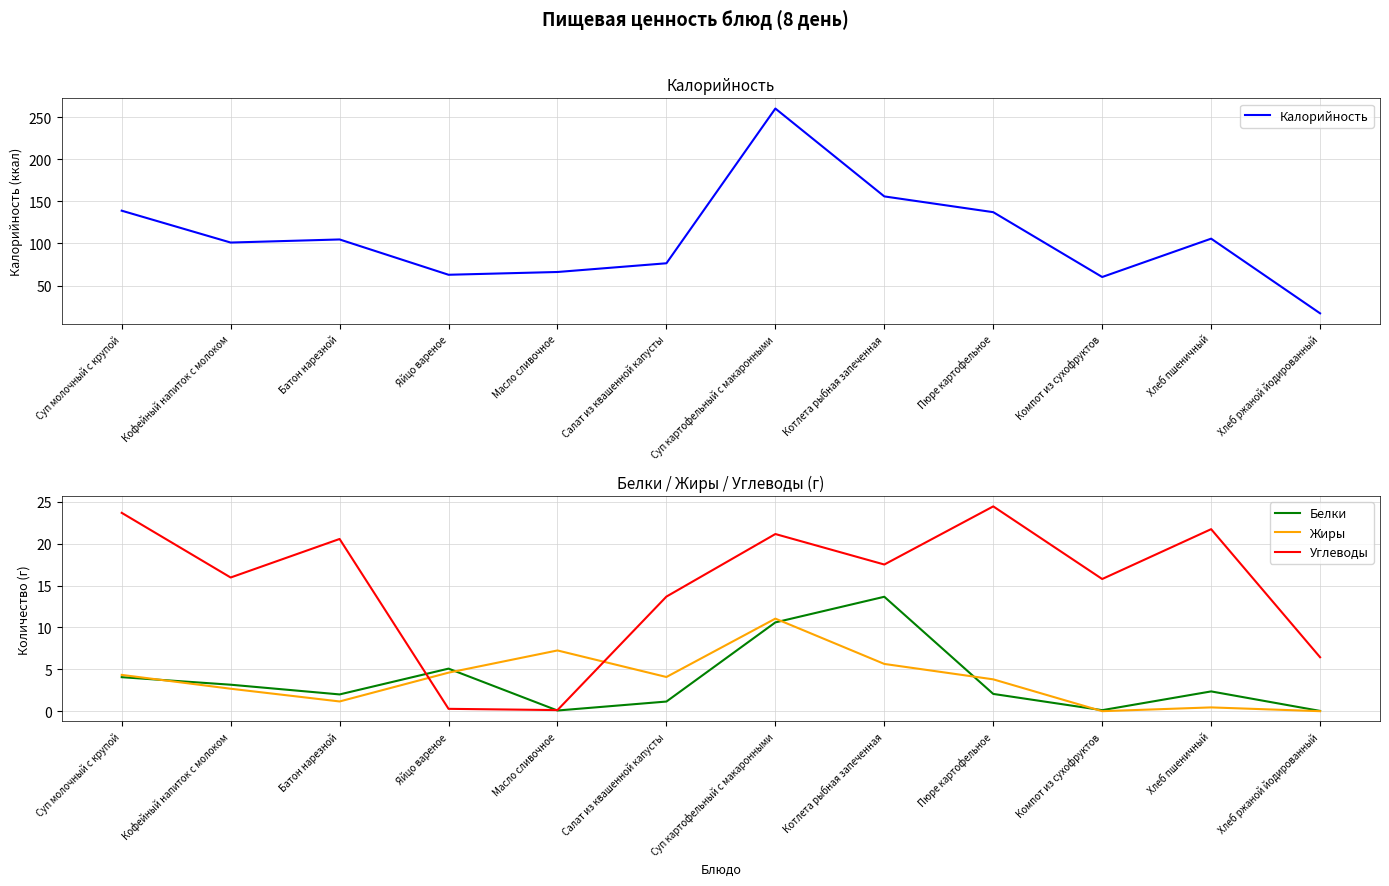

What value does the Калорийность series have at Масло сливочное?

66.1